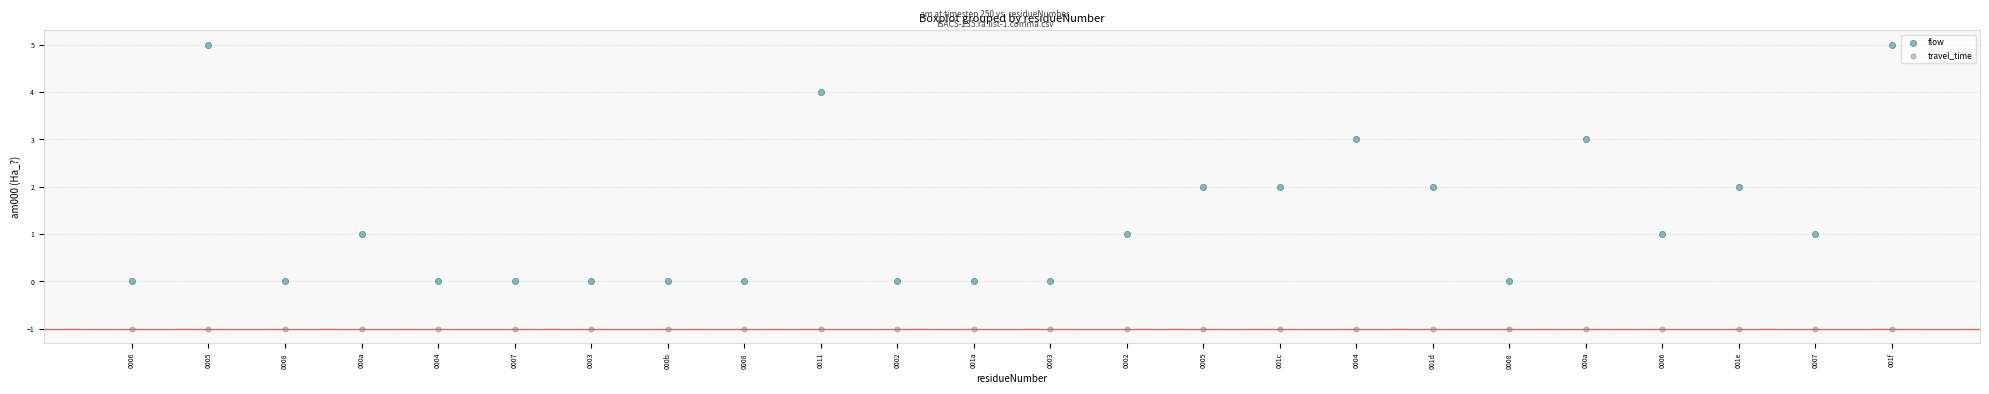

Which series reaches the minimum Y coordinate?

travel_time